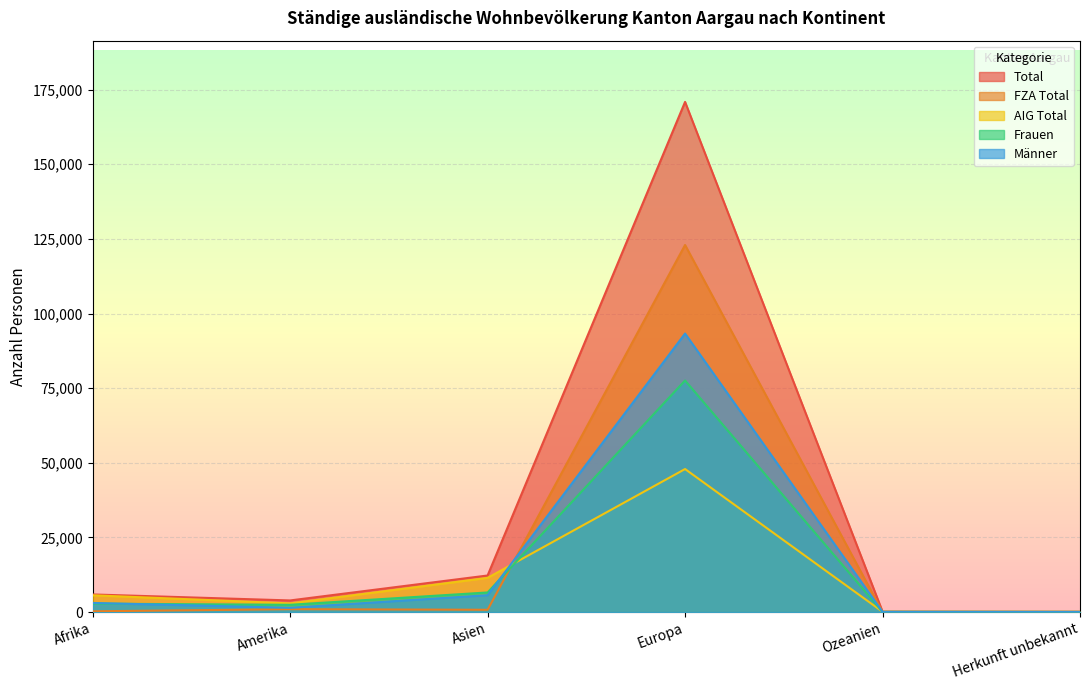

How many lines are shown in the chart?

5